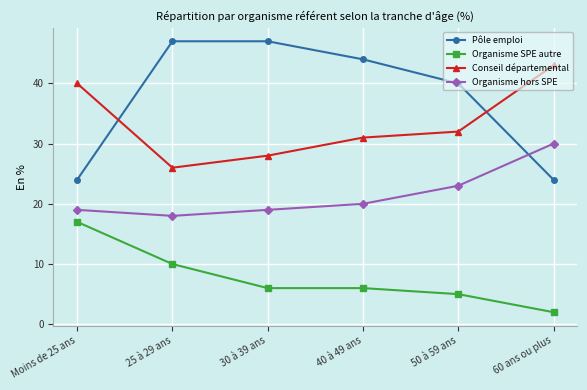

What is the maximum value for Organisme SPE autre?

17